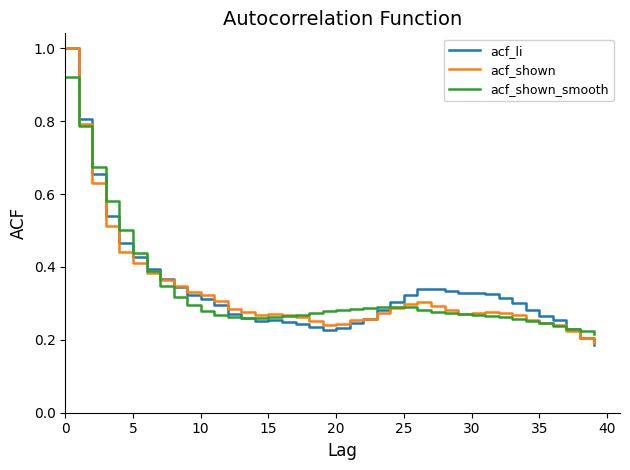

What is the maximum value for acf_li?

1.0